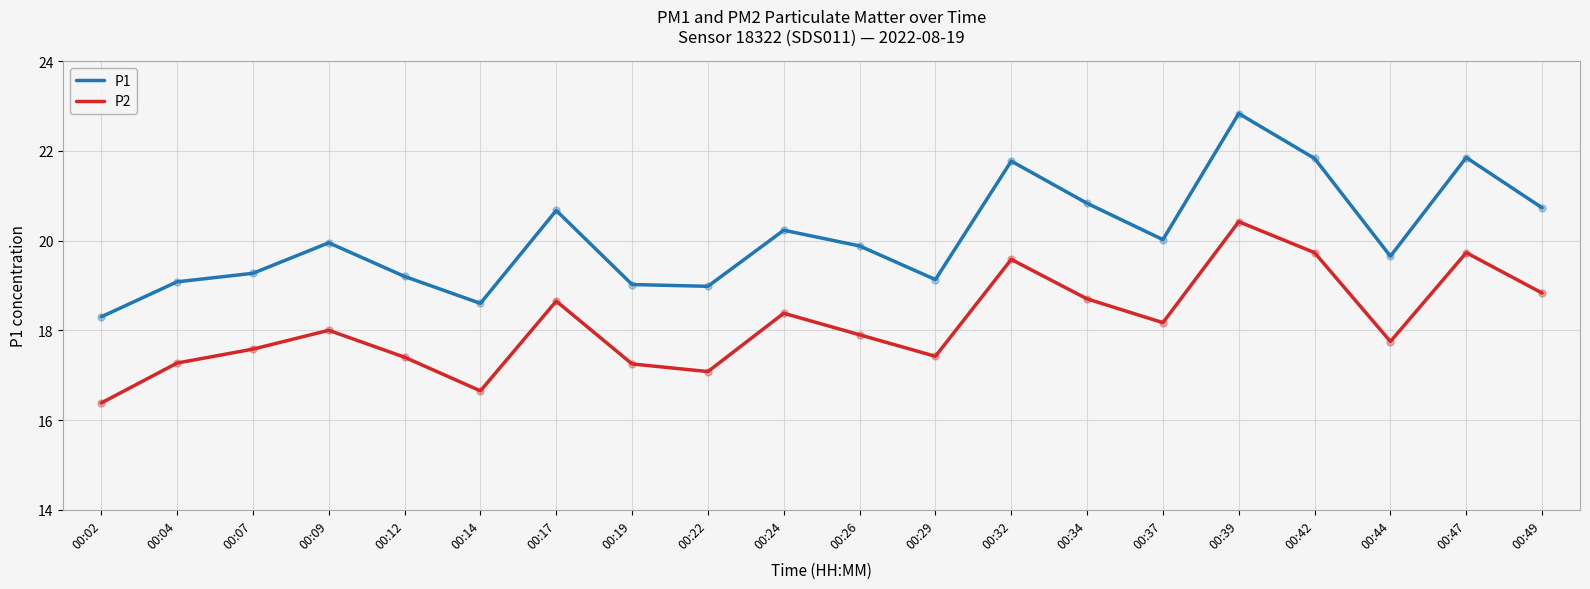

Which series has the largest range (max minus min)?

P1